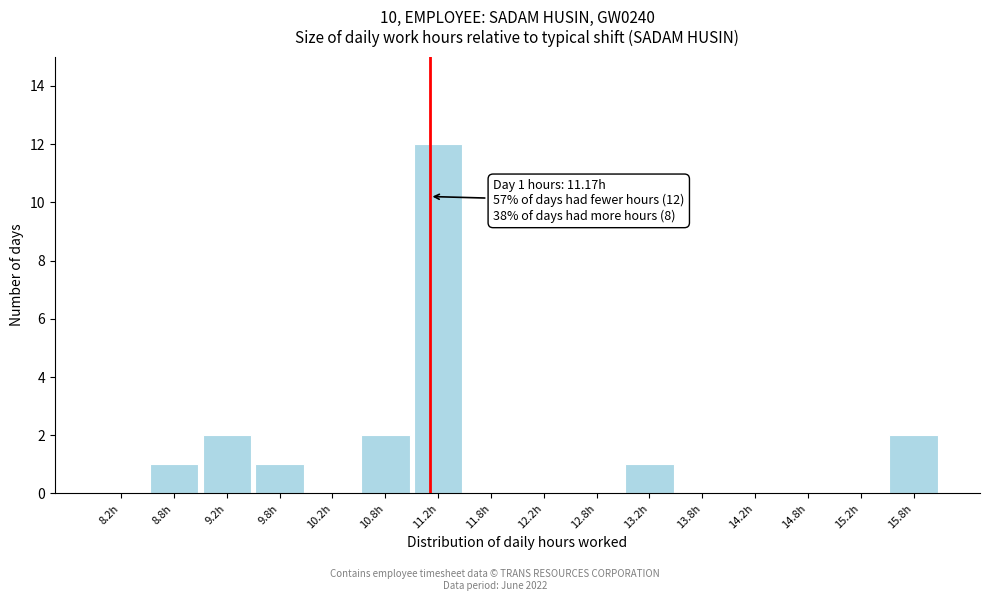

Which range on the x-axis has the tallest bar?

11.0 to 11.5